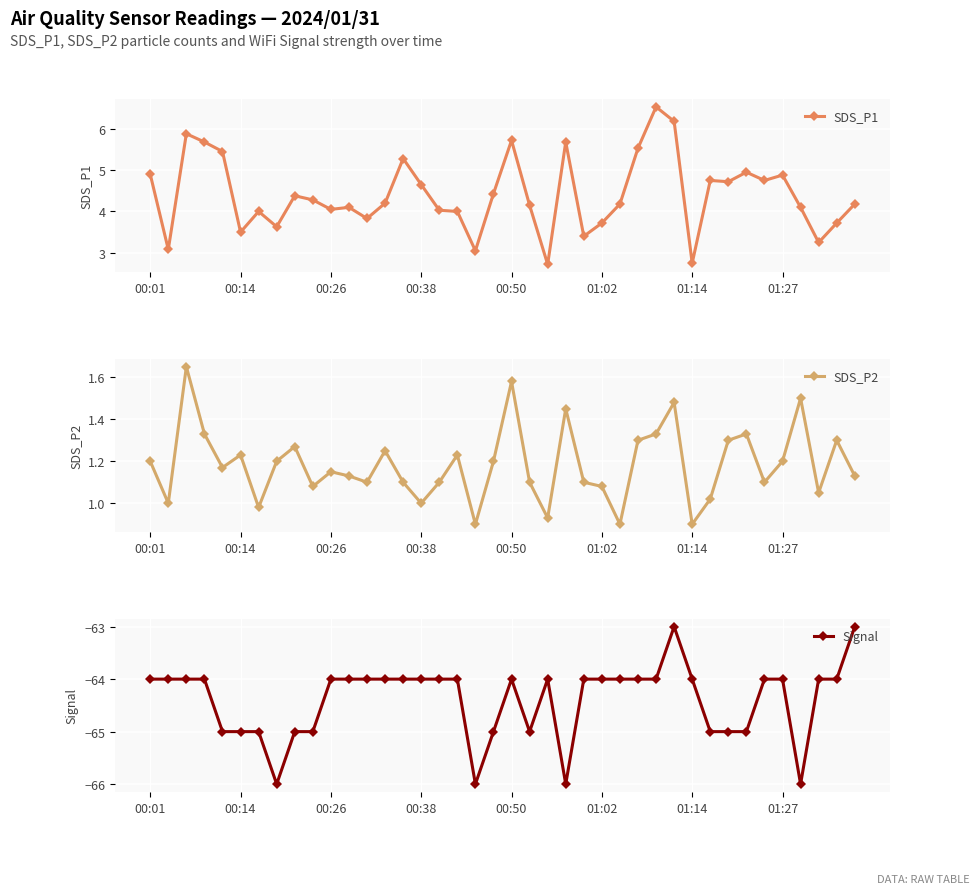

What is the sum of the Signal values at 24 and 38?

-128.0